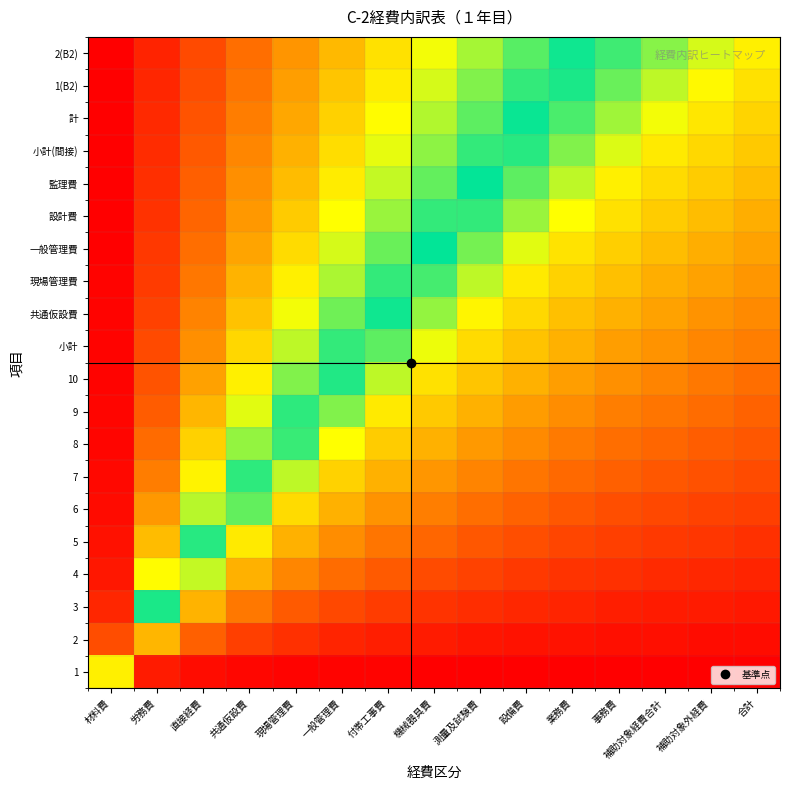

Reading right to left, transcribe all the data shown in this chart.

1: 合計=-219.0	補助対象外経費=-218.9	補助対象経費合計=-218.8	事務費=-218.7	業務費=-218.6	設備費=-218.5	測量及試験費=-218.3	機械器具費=-218.0	付帯工事費=-217.7	一般管理費=-217.2	現場管理費=-216.6	共通仮設費=-215.5	直接経費=-213.4	労務費=-207.6	材料費=-120.0
2: 合計=-213.8	補助対象外経費=-213.3	補助対象経費合計=-212.8	事務費=-212.1	業務費=-211.3	設備費=-210.4	測量及試験費=-209.2	機械器具費=-207.7	付帯工事費=-205.7	一般管理費=-202.9	現場管理費=-198.8	共通仮設費=-192.0	直接経費=-179.0	労務費=-143.1	材料費=64.6
3: 合計=-208.6	補助対象外経費=-207.7	補助対象経費合計=-206.7	事務費=-205.5	業務費=-204.1	設備費=-202.3	測量及試験費=-200.2	機械器具費=-197.4	付帯工事費=-193.7	一般管理費=-188.6	現場管理費=-181.0	共通仮設費=-168.6	直接経費=-144.6	労務費=-55.5	材料費=80.7
4: 合計=-203.4	補助対象外経費=-202.1	補助対象経費合計=-200.6	事務費=-198.9	業務費=-196.8	設備費=-194.3	測量及試験費=-191.1	機械器具費=-187.1	付帯工事費=-181.7	一般管理費=-174.3	現場管理費=-163.2	共通仮設費=-145.1	直接経費=-100.3	労務費=-6.8	材料費=86.8
5: 合計=-198.2	補助対象外経費=-196.5	補助対象経費合計=-194.6	事務費=-192.3	業務費=-189.5	設備費=-186.2	測量及試験費=-182.1	機械器具費=-176.7	付帯工事費=-169.7	一般管理費=-159.9	現場管理費=-145.4	共通仮設費=-121.7	直接経費=-52.5	労務費=18.7	材料費=89.9
6: 合計=-192.9	補助対象外経費=-190.9	補助対象経費合計=-188.5	事務費=-185.7	業務費=-182.3	設備費=-178.2	測量及試験費=-173.0	機械器具費=-166.4	付帯工事費=-157.7	一般管理費=-145.6	現場管理費=-127.6	共通仮設費=-80.7	直接経費=-23.1	労務費=34.4	材料費=91.9
7: 合計=-187.7	補助対象外経費=-185.3	補助対象経費合計=-182.4	事務費=-179.0	業務費=-175.0	設備費=-170.1	測量及試験費=-164.0	機械器具費=-156.1	付帯工事費=-145.7	一般管理費=-131.3	現場管理費=-99.7	共通仮設費=-51.5	直接経費=-3.3	労務費=45.0	材料費=93.2
8: 合計=-182.5	補助対象外経費=-179.7	補助対象経費合計=-176.4	事務費=-172.4	業務費=-167.7	設備費=-162.0	測量及試験費=-154.9	機械器具費=-145.8	付帯工事費=-133.7	一般管理費=-113.4	現場管理費=-71.9	共通仮設費=-30.4	直接経費=11.1	労務費=52.6	材料費=94.1
9: 合計=-177.3	補助対象外経費=-174.1	補助対象経費合計=-170.3	事務費=-165.8	業務費=-160.5	設備費=-154.0	測量及試験費=-145.9	機械器具費=-135.5	付帯工事費=-121.7	一般管理費=-87.4	現場管理費=-50.9	共通仮設費=-14.5	直接経費=22.0	労務費=58.4	材料費=94.8
10: 合計=-172.1	補助対象外経費=-168.5	補助対象経費合計=-164.2	事務費=-159.2	業務費=-153.2	設備費=-145.9	測量及試験費=-136.8	機械器具費=-125.2	付帯工事費=-99.5	一般管理費=-67.0	現場管理費=-34.5	共通仮設費=-2.0	直接経費=30.4	労務費=62.9	材料費=95.4
小計: 合計=-166.9	補助対象外経費=-162.9	補助対象経費合計=-158.1	事務費=-152.6	業務費=-145.9	設備費=-137.8	測量及試験費=-127.8	機械器具費=-109.2	付帯工事費=-79.9	一般管理費=-50.6	現場管理費=-21.3	共通仮設費=8.0	直接経費=37.3	労務費=66.6	材料費=95.9
共通仮設費: 合計=-161.7	補助対象外経費=-157.2	補助対象経費合計=-152.1	事務費=-146.0	業務費=-138.7	設備費=-129.8	測量及試験費=-117.2	機械器具費=-90.5	付帯工事費=-63.8	一般管理費=-37.2	現場管理費=-10.5	共通仮設費=16.2	直接経費=42.9	労務費=69.6	材料費=96.2
現場管理費: 合計=-156.5	補助対象外経費=-151.6	補助対象経費合計=-146.0	事務費=-139.4	業務費=-131.4	設備費=-121.7	測量及試験費=-99.4	機械器具費=-74.9	付帯工事費=-50.4	一般管理費=-25.9	現場管理費=-1.4	共通仮設費=23.1	直接経費=47.6	労務費=72.0	材料費=96.5
一般管理費: 合計=-151.3	補助対象外経費=-146.0	補助対象経費合計=-139.9	事務費=-132.8	業務費=-124.2	設備費=-106.9	測量及試験費=-84.3	機械器具費=-61.6	付帯工事費=-39.0	一般管理費=-16.4	現場管理費=6.3	共通仮設費=28.9	直接経費=51.5	労務費=74.2	材料費=96.8
設計費: 合計=-146.1	補助対象外経費=-140.4	補助対象経費合計=-133.9	事務費=-126.1	業務費=-113.4	設備費=-92.3	測量及試験費=-71.3	機械器具費=-50.2	付帯工事費=-29.2	一般管理費=-8.2	現場管理費=12.9	共通仮設費=33.9	直接経費=54.9	労務費=76.0	材料費=97.0
監理費: 合計=-140.8	補助対象外経費=-134.8	補助対象経費合計=-127.8	事務費=-119.0	業務費=-99.3	設備費=-79.7	測量及試験費=-60.0	機械器具費=-40.4	付帯工事費=-20.7	一般管理費=-1.0	現場管理費=18.6	共通仮設費=38.3	直接経費=57.9	労務費=77.6	材料費=97.2
小計(間接): 合計=-135.6	補助対象外経費=-129.2	補助対象経費合計=-121.7	事務費=-105.4	業務費=-87.0	設備費=-68.6	測量及試験費=-50.1	機械器具費=-31.7	付帯工事費=-13.2	一般管理費=5.2	現場管理費=23.6	共通仮設費=42.1	直接経費=60.5	労務費=79.0	材料費=97.4
計: 合計=-130.4	補助対象外経費=-123.6	補助対象経費合計=-110.9	事務費=-93.5	業務費=-76.1	設備費=-58.8	測量及試験費=-41.4	機械器具費=-24.0	付帯工事費=-6.7	一般管理費=10.7	現場管理費=28.1	共通仮設費=45.4	直接経費=62.8	労務費=80.2	材料費=97.5
1(B2): 合計=-125.2	補助対象外経費=-115.7	補助対象経費合計=-99.3	事務費=-82.9	業務費=-66.4	設備費=-50.0	測量及試験費=-33.6	機械器具費=-17.2	付帯工事費=-0.8	一般管理費=15.6	現場管理費=32.0	共通仮設費=48.4	直接経費=64.9	労務費=81.3	材料費=97.7
2(B2): 合計=-120.0	補助対象外経費=-104.4	補助対象経費合計=-88.9	事務費=-73.3	業務費=-57.8	設備費=-42.2	測量及試験費=-26.7	機械器具費=-11.1	付帯工事費=4.5	一般管理費=20.0	現場管理費=35.6	共通仮設費=51.1	直接経費=66.7	労務費=82.2	材料費=97.8